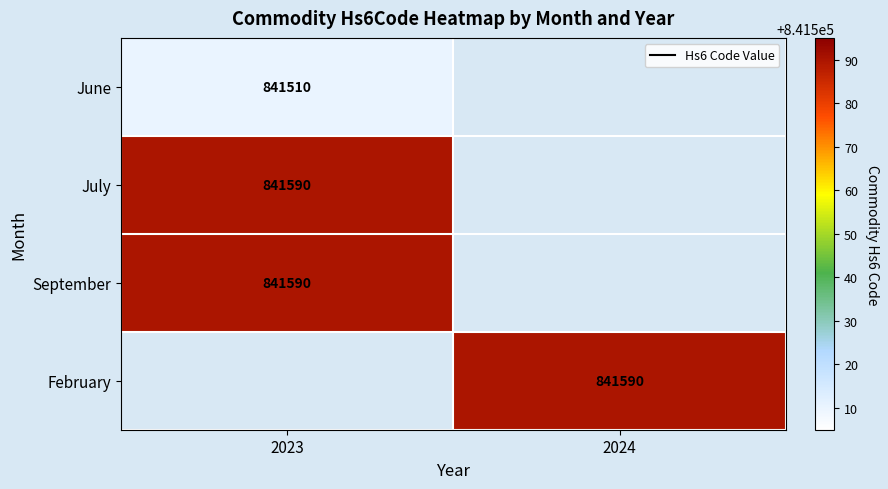

True or false: July has a value of 346355.7 at 2023.

False